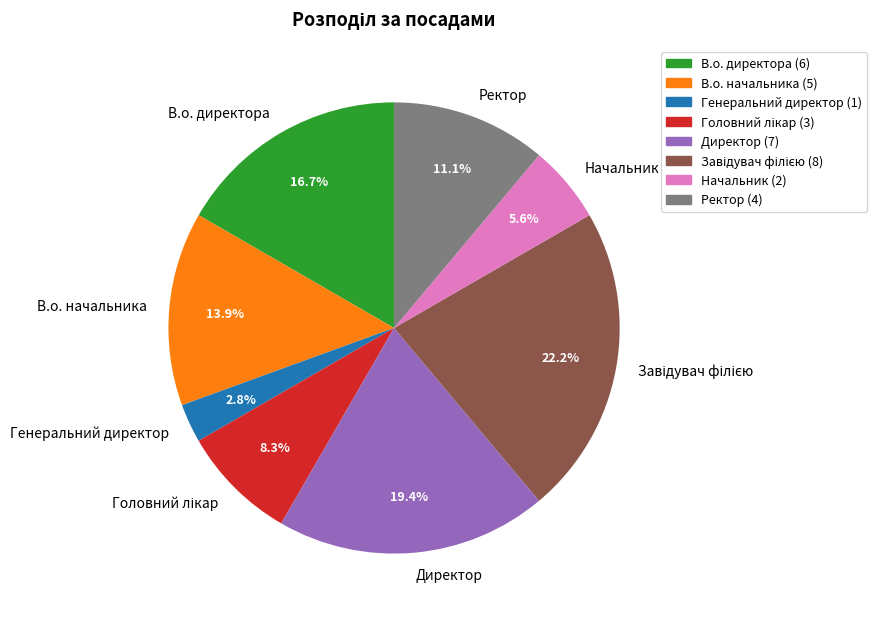

What is the ratio of the value at Генеральний директор to the value at В.о. директора?

0.2